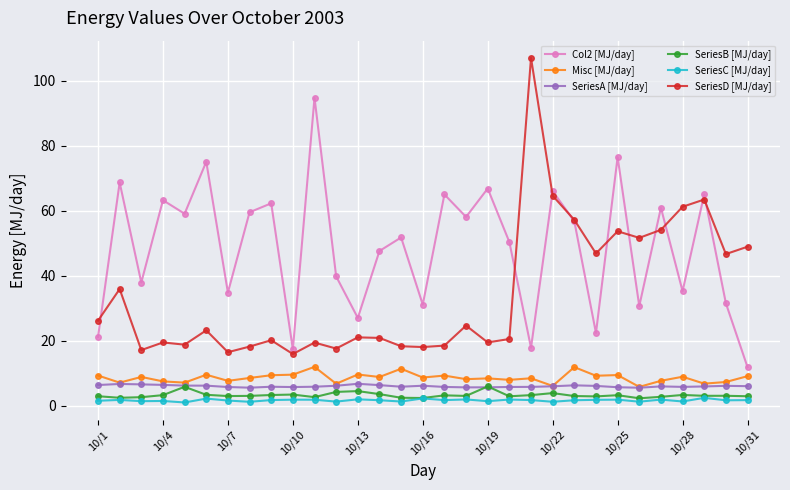

Which series has the widest spread of values?

SeriesD [MJ/day]